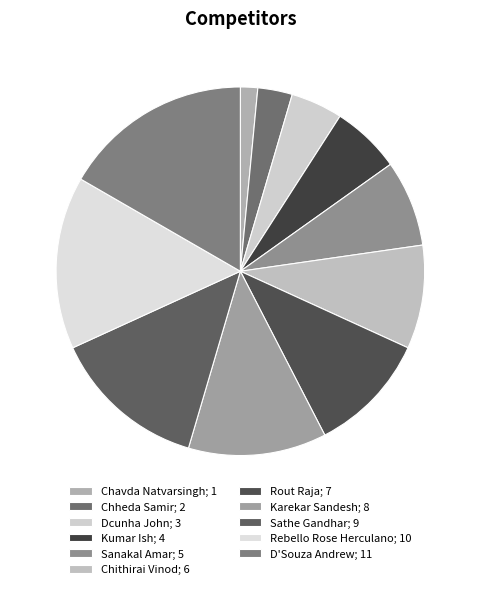

Rank the categories by value from highest to lowest.

D'Souza Andrew, Rebello Rose Herculano, Sathe Gandhar, Karekar Sandesh, Rout Raja, Chithirai Vinod, Sanakal Amar, Kumar Ish, Dcunha John, Chheda Samir, Chavda Natvarsingh